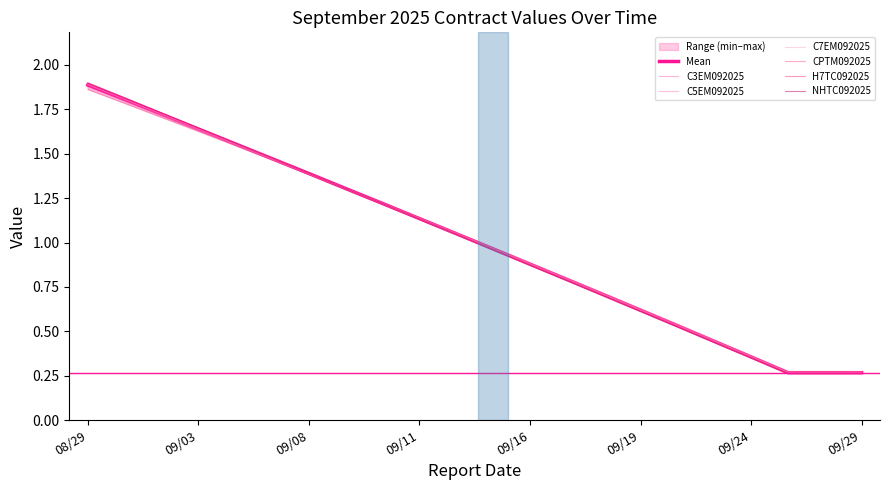

Rank the series at 2025-09-10 from highest to lowest value.

CPTM092025, C5EM092025, C3EM092025, C7EM092025, H7TC092025, NHTC092025